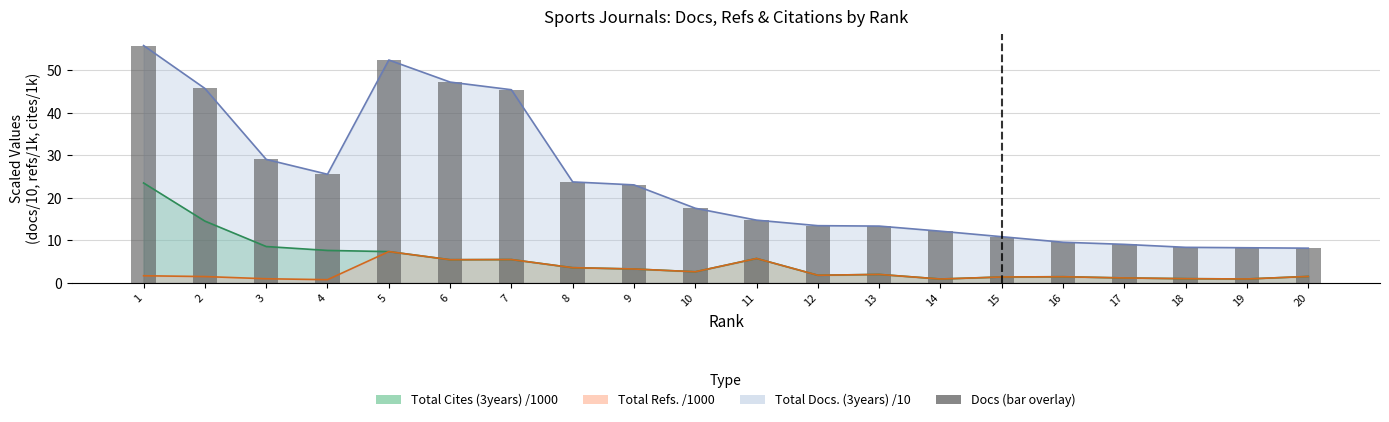

How many data points are less than 17?

10